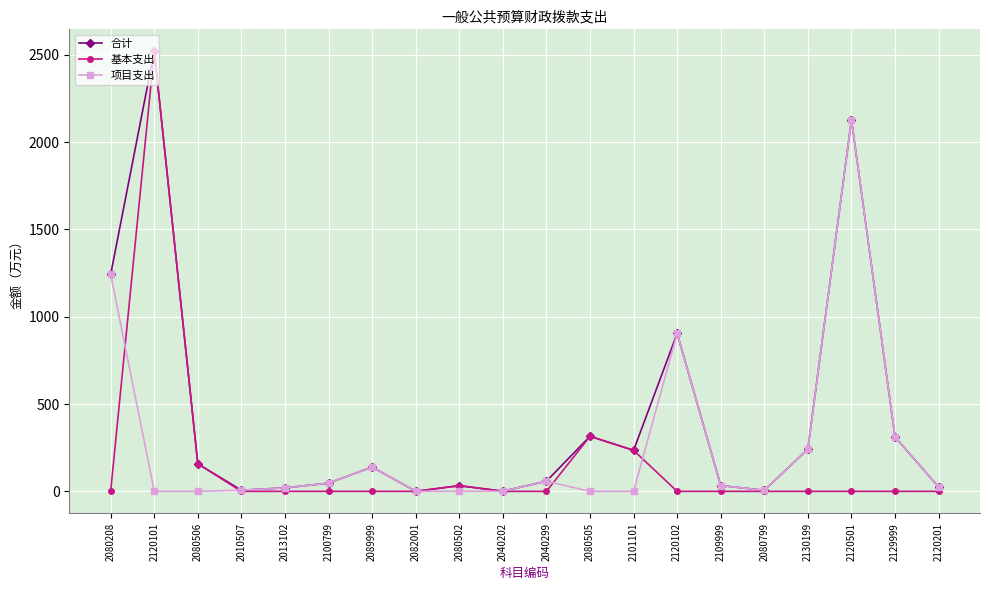

Where is 合计 nearest to the value 1260?

2080208